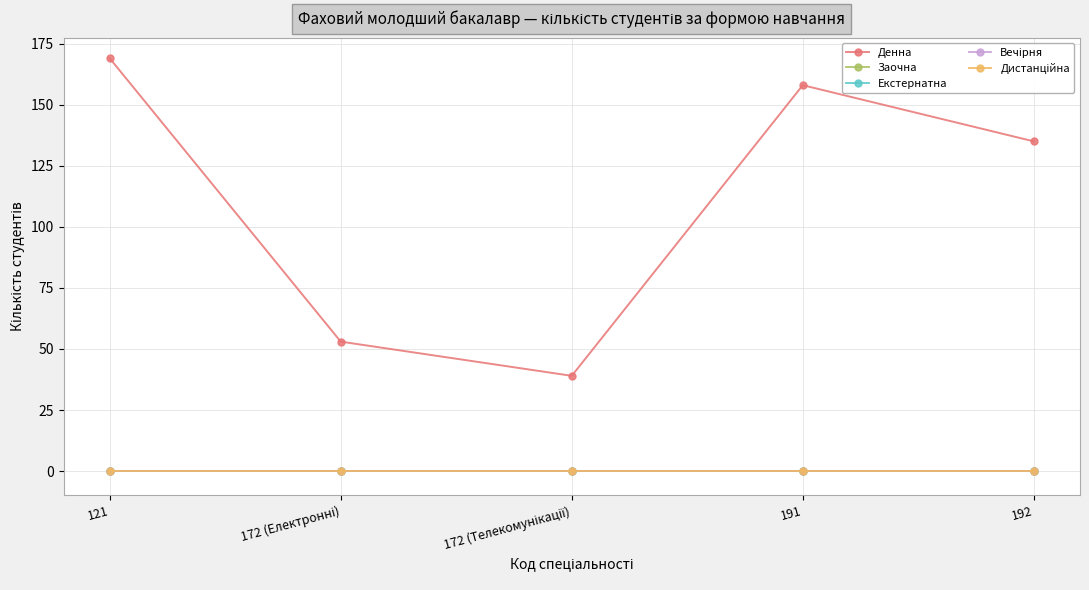

True or false: Екстернатна and Вечірня intersect in this chart.

False